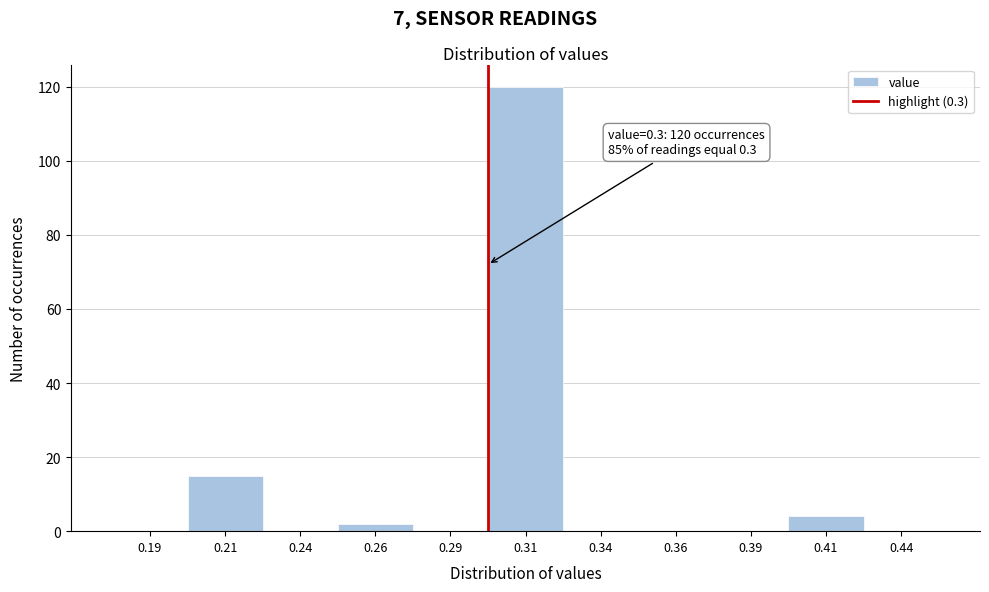

Which range on the x-axis has the tallest bar?

0.300 to 0.325